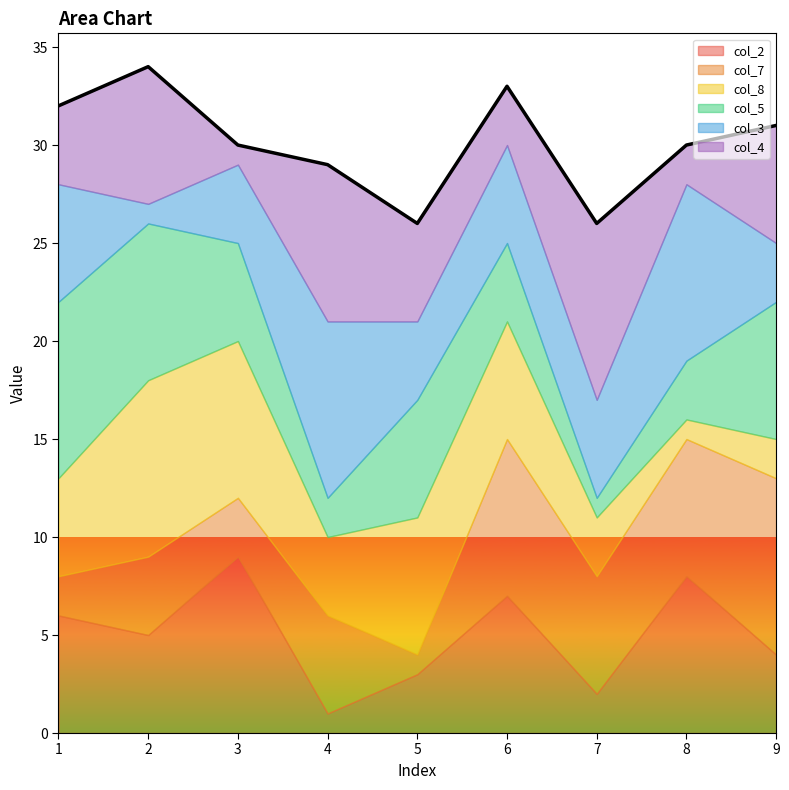

What is the value of the col_4 point at the 1st from the left?

4